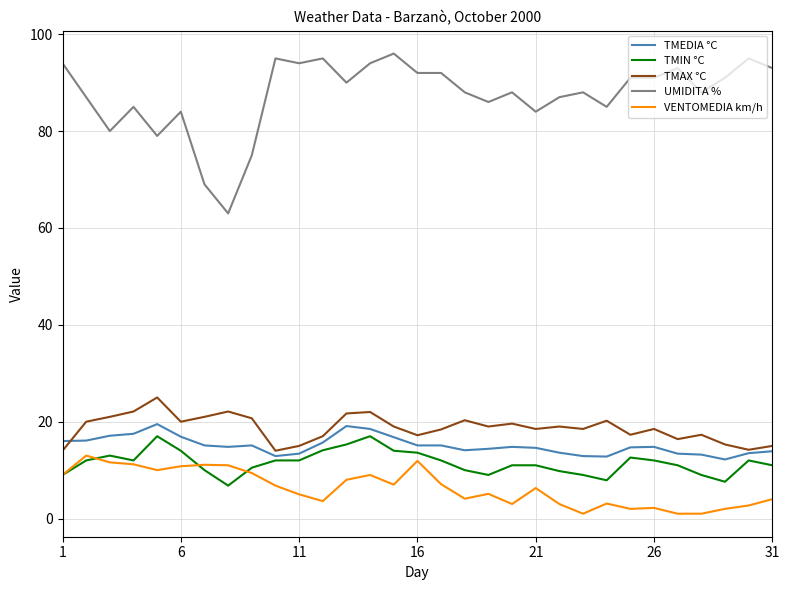

What is the sum of all UMIDITA % values?

2712.0